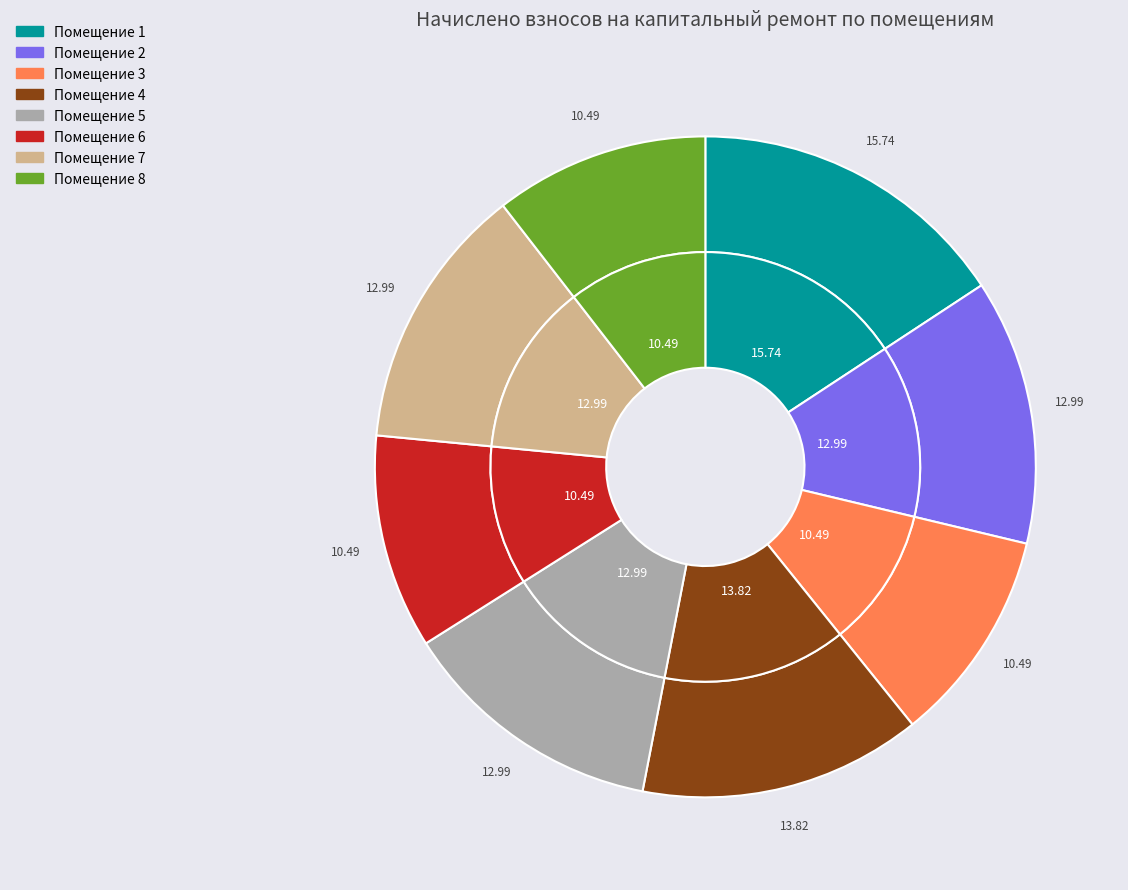

What is the smallest slice in the pie chart?

3